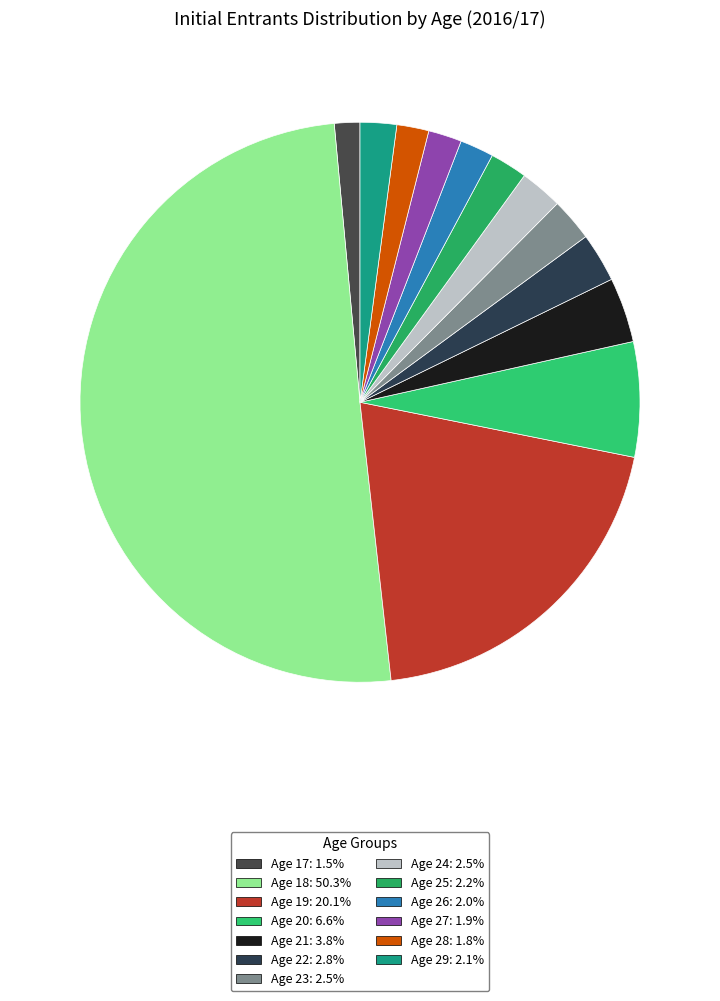

How many slices are in this pie chart?

13